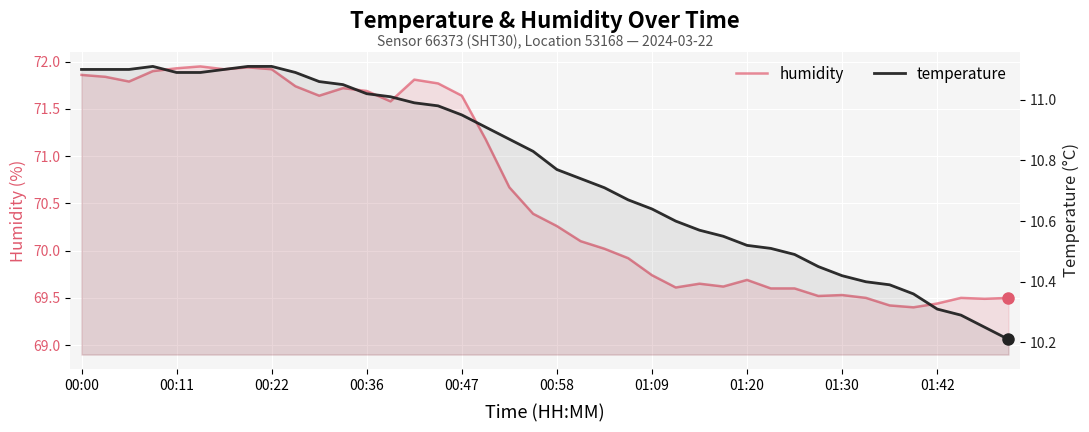

At which label does humidity first exceed 70?

00:00